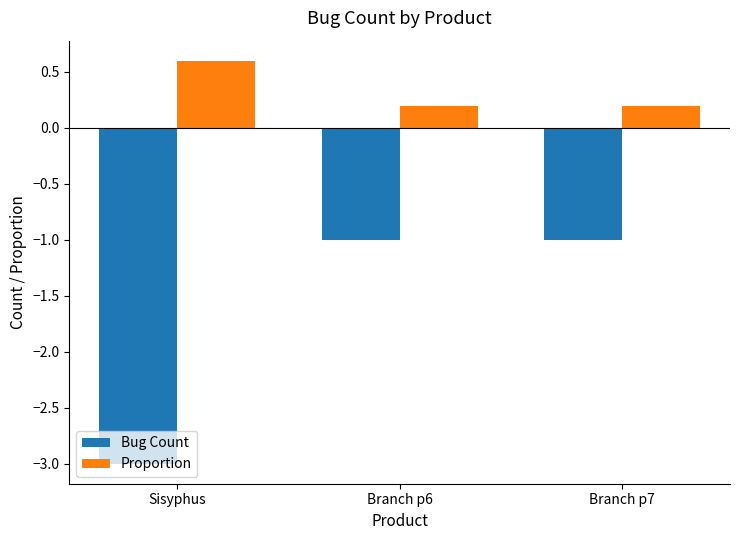

How many distinct data groups are displayed?

2